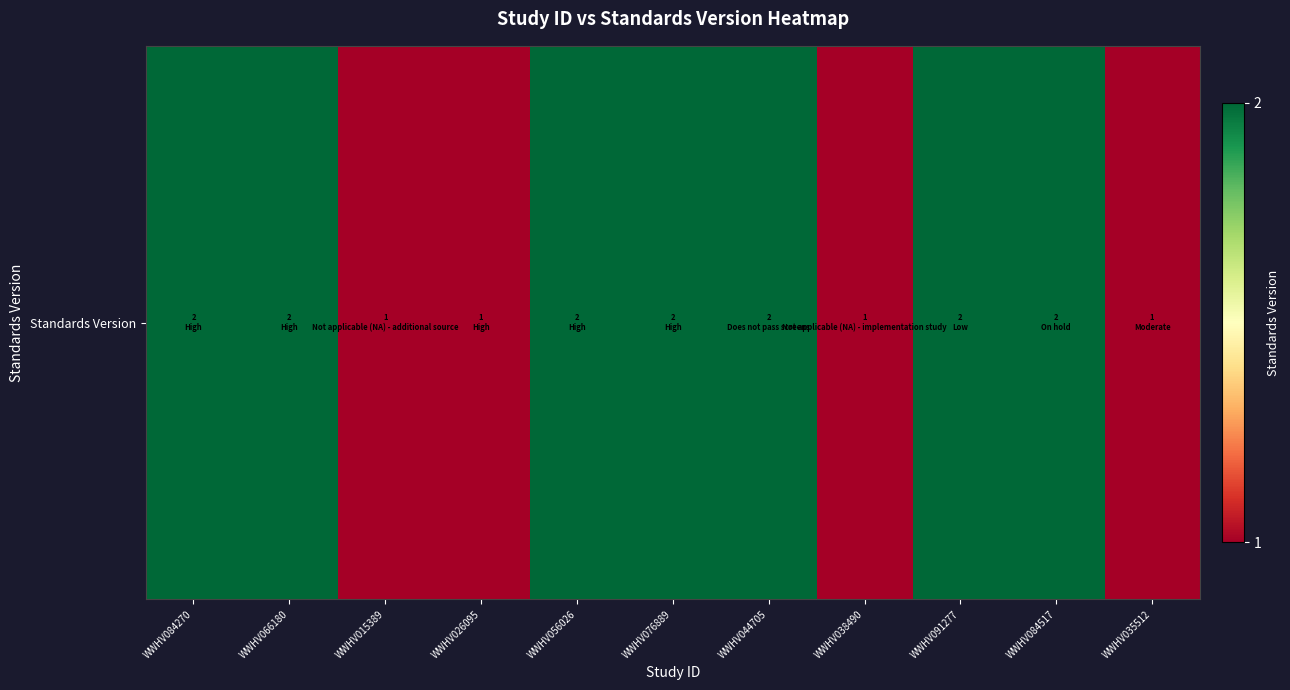

Rank the categories by value from highest to lowest.

WWHV084270, WWHV066180, WWHV056026, WWHV076889, WWHV044705, WWHV091277, WWHV084517, WWHV015389, WWHV026095, WWHV038490, WWHV035512